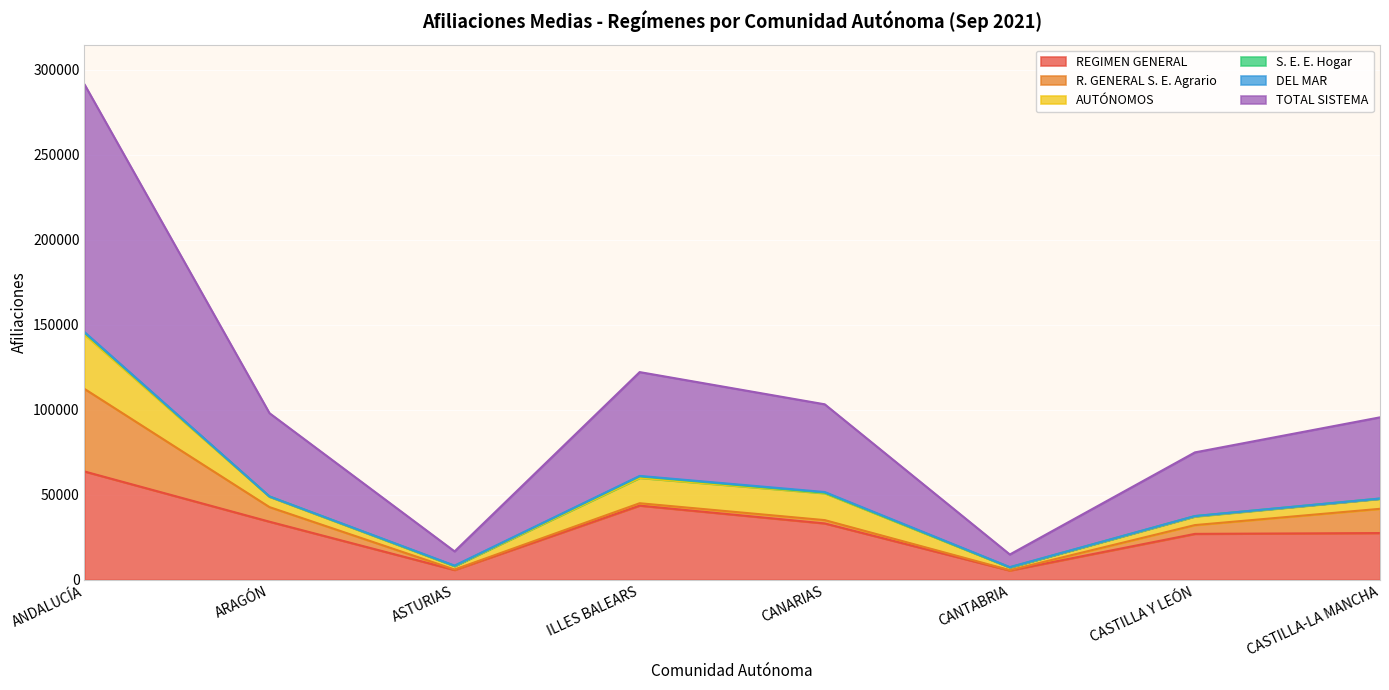

The REGIMEN GENERAL series shows 45078.4 at CANARIAS. True or false?

False